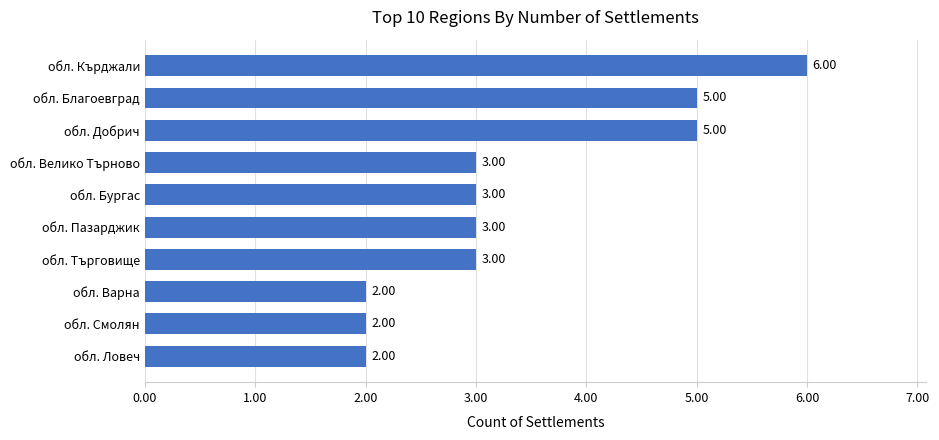

What is the change in value from обл. Варна to обл. Пазарджик?

+1